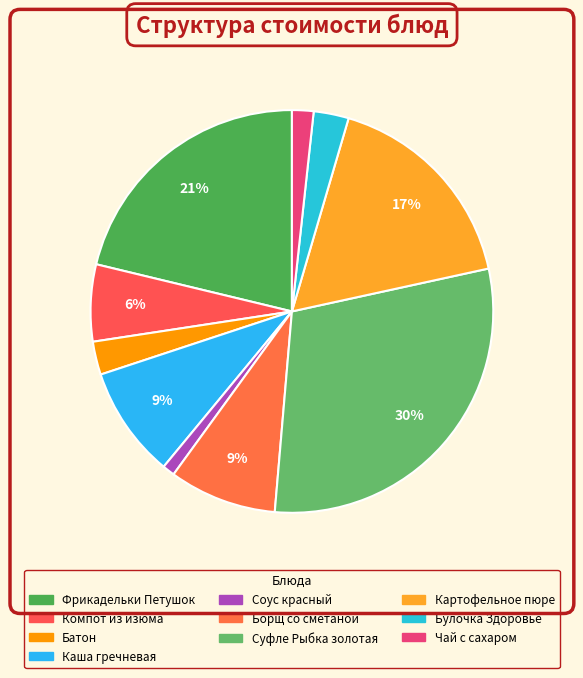

How many slices are in this pie chart?

10